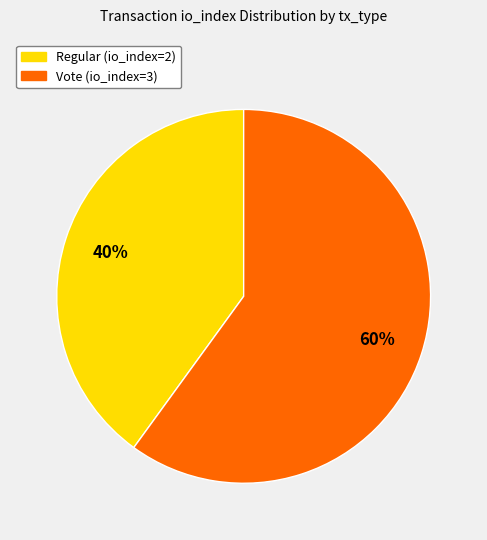

True or false: Vote (io_index=3) accounts for 49% of the total.

False